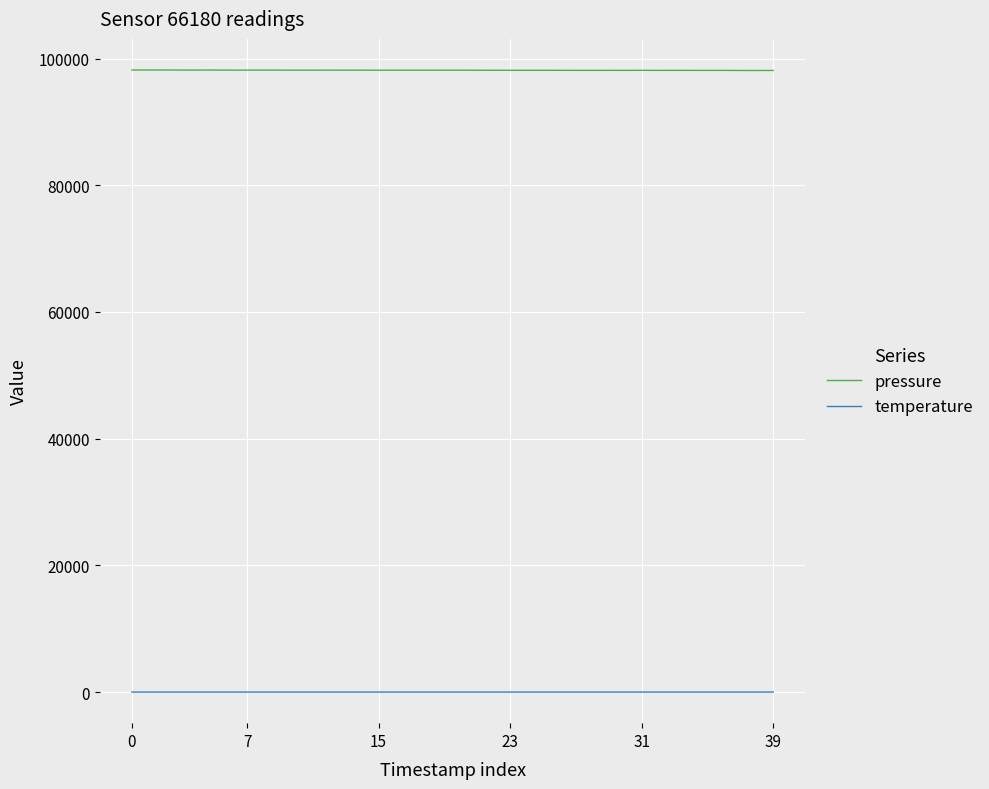

List the series in order of their overall mean, lowest first.

temperature, pressure